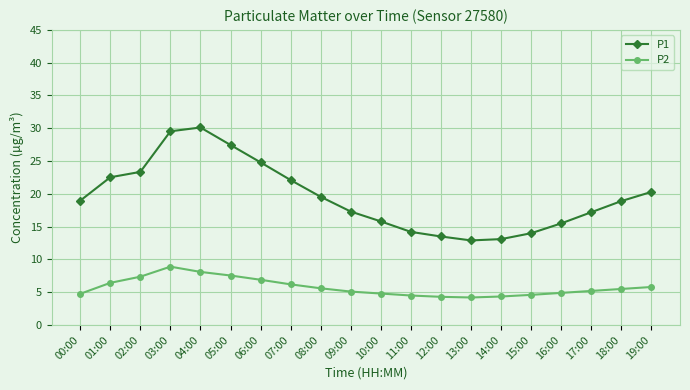

True or false: P1 has a value of 9.6 at 11:00.

False